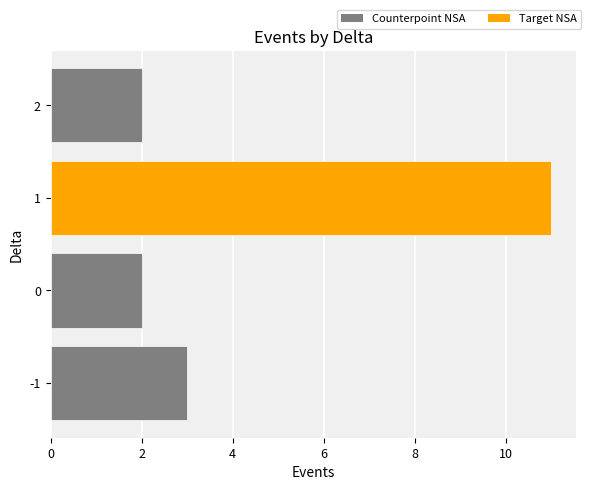

What is the difference between the maximum and minimum values?

9